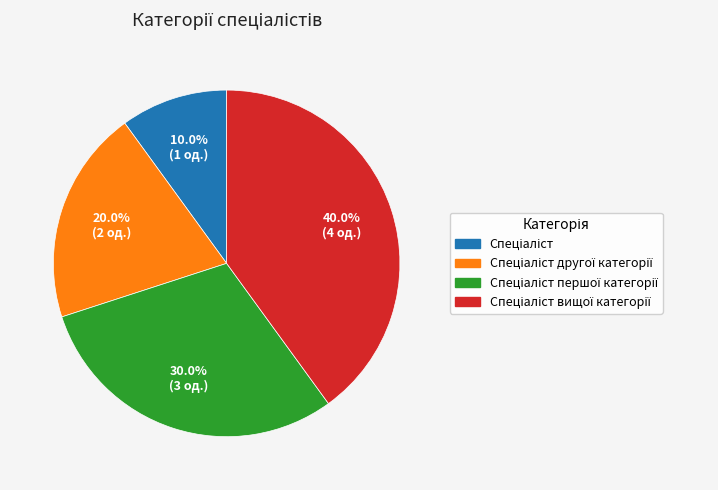

Does any single category account for the majority?

No